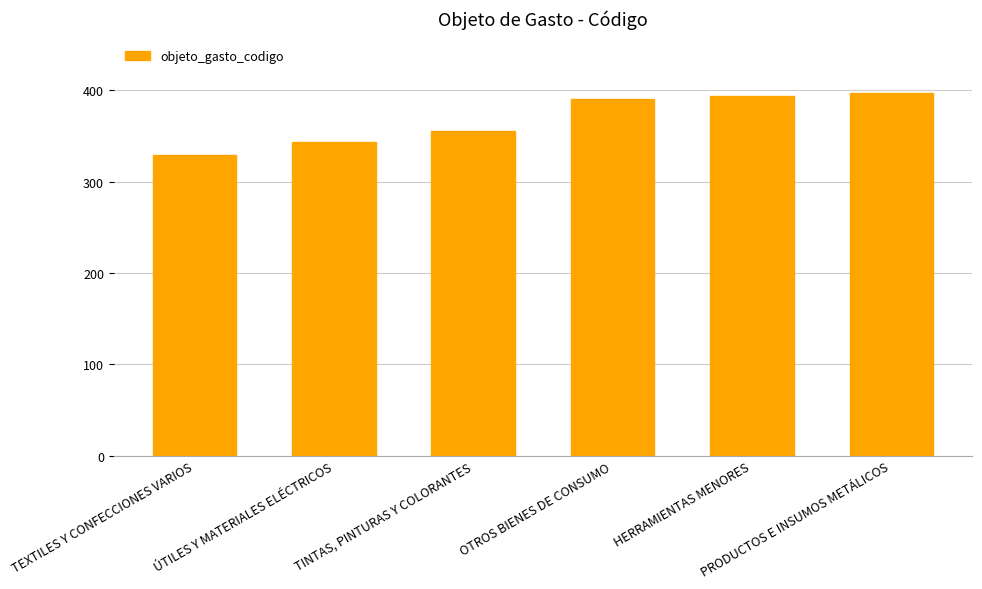

What is the average value?

368